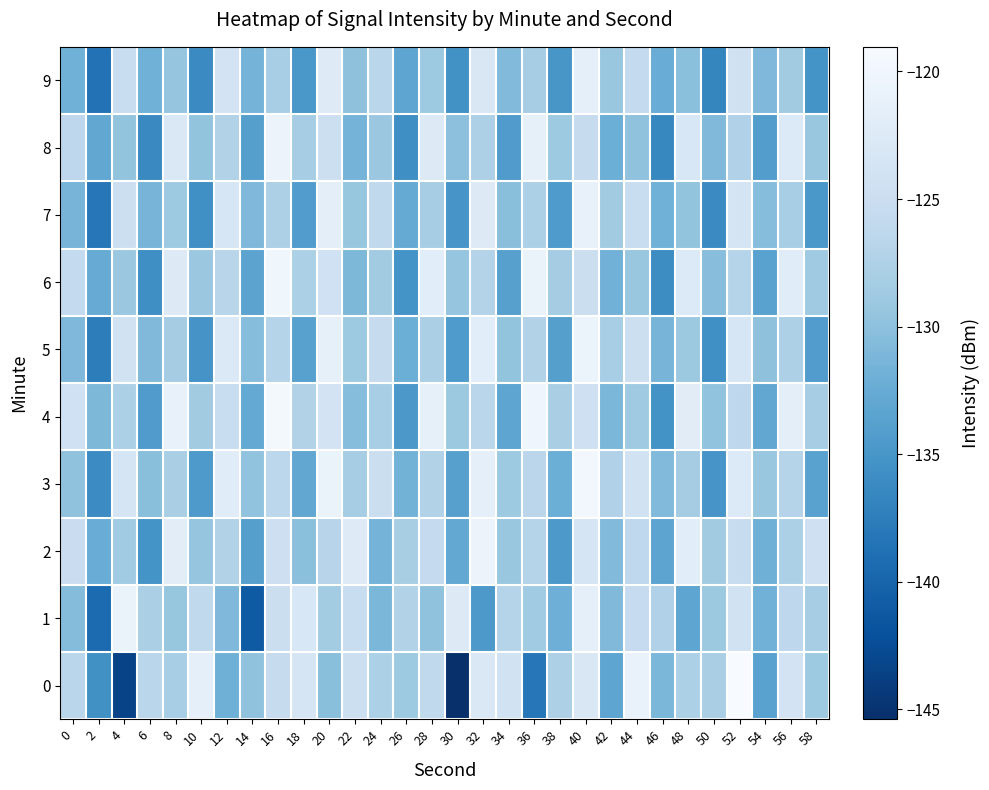

Reading left to right, transcribe all the data shown in this chart.

0: 0=-126.6	2=-135.5	4=-143.4	6=-126.6	8=-128.2	10=-121.4	12=-131.9	14=-129.8	16=-125.5	18=-123.6	20=-130.2	22=-124.8	24=-127.8	26=-128.8	28=-126.0	30=-145.4	32=-122.8	34=-124.1	36=-138.1	38=-127.6	40=-123.0	42=-133.2	44=-120.8	46=-131.2	48=-127.7	50=-127.9	52=-119.0	54=-133.6	56=-123.8	58=-128.9
1: 0=-130.6	2=-139.4	4=-120.8	6=-127.8	8=-129.4	10=-126.0	12=-130.9	14=-141.0	16=-124.8	18=-123.2	20=-128.5	22=-125.2	24=-131.1	26=-127.3	28=-129.8	30=-122.4	32=-134.6	34=-126.9	36=-128.7	38=-132.1	40=-121.5	42=-130.8	44=-125.6	46=-127.4	48=-133.2	50=-129.0	52=-124.1	54=-131.7	56=-126.3	58=-128.2
2: 0=-125.1	2=-132.4	4=-128.7	6=-135.2	8=-121.8	10=-129.5	12=-127.3	14=-133.9	16=-124.6	18=-130.1	20=-126.8	22=-122.3	24=-131.5	26=-128.0	28=-125.7	30=-132.9	32=-120.5	34=-129.2	36=-127.0	38=-134.6	40=-123.4	42=-130.7	44=-126.1	46=-133.3	48=-121.9	50=-128.6	52=-125.3	54=-132.0	56=-127.7	58=-124.4
3: 0=-129.8	2=-136.1	4=-123.5	6=-130.2	8=-127.9	10=-134.5	12=-122.1	14=-129.7	16=-126.4	18=-133.0	20=-120.7	22=-128.3	24=-125.0	26=-131.6	28=-127.2	30=-133.8	32=-121.4	34=-128.9	36=-126.5	38=-132.2	40=-119.8	42=-127.4	44=-124.1	46=-130.7	48=-128.4	50=-135.0	52=-122.6	54=-129.3	56=-127.0	58=-133.6
4: 0=-124.3	2=-131.0	4=-127.7	6=-134.3	8=-120.9	10=-128.6	12=-125.2	14=-132.8	16=-119.5	18=-127.2	20=-123.8	22=-130.4	24=-128.1	26=-134.7	28=-121.3	30=-129.0	32=-126.6	34=-133.2	36=-120.2	38=-127.9	40=-124.5	42=-131.1	44=-128.8	46=-135.4	48=-122.0	50=-129.7	52=-126.3	54=-133.0	56=-121.6	58=-128.2
5: 0=-130.9	2=-137.5	4=-124.1	6=-130.8	8=-128.4	10=-135.1	12=-122.7	14=-130.4	16=-127.0	18=-133.7	20=-121.2	22=-128.9	24=-125.5	26=-132.2	28=-127.8	30=-134.4	32=-121.9	34=-129.6	36=-127.2	38=-133.9	40=-120.4	42=-128.1	44=-124.7	46=-131.4	48=-129.0	50=-135.7	52=-123.2	54=-129.9	56=-127.6	58=-134.2
6: 0=-125.8	2=-132.5	4=-129.1	6=-135.8	8=-122.4	10=-129.1	12=-126.7	14=-133.4	16=-120.0	18=-127.7	20=-124.3	22=-131.0	24=-128.6	26=-135.3	28=-121.9	30=-129.5	32=-127.1	34=-133.8	36=-120.7	38=-128.4	40=-125.0	42=-131.7	44=-129.3	46=-136.0	48=-122.6	50=-130.3	52=-126.9	54=-133.6	56=-122.1	58=-128.8
7: 0=-131.4	2=-138.1	4=-124.7	6=-131.4	8=-128.9	10=-135.7	12=-123.2	14=-130.9	16=-127.6	18=-134.2	20=-121.7	22=-129.4	24=-126.0	26=-132.7	28=-128.3	30=-135.0	32=-122.5	34=-130.2	36=-127.7	38=-134.4	40=-120.9	42=-128.6	44=-125.2	46=-131.9	48=-129.6	50=-136.2	52=-123.7	54=-130.4	56=-128.1	58=-134.8
8: 0=-126.3	2=-133.0	4=-129.6	6=-136.3	8=-122.9	10=-129.6	12=-127.2	14=-133.9	16=-120.5	18=-128.2	20=-124.8	22=-131.5	24=-129.1	26=-135.8	28=-122.4	30=-130.0	32=-127.6	34=-134.3	36=-121.2	38=-128.9	40=-125.5	42=-132.2	44=-129.8	46=-136.5	48=-123.1	50=-130.8	52=-127.4	54=-134.1	56=-122.6	58=-129.3
9: 0=-131.9	2=-138.6	4=-125.2	6=-131.9	8=-129.5	10=-136.2	12=-123.8	14=-131.5	16=-128.1	18=-134.8	20=-122.3	22=-129.9	24=-126.6	26=-133.2	28=-128.9	30=-135.5	32=-123.0	34=-130.7	36=-128.2	38=-134.9	40=-121.5	42=-129.2	44=-125.8	46=-132.4	48=-130.1	50=-136.7	52=-124.2	54=-130.9	56=-128.6	58=-135.3